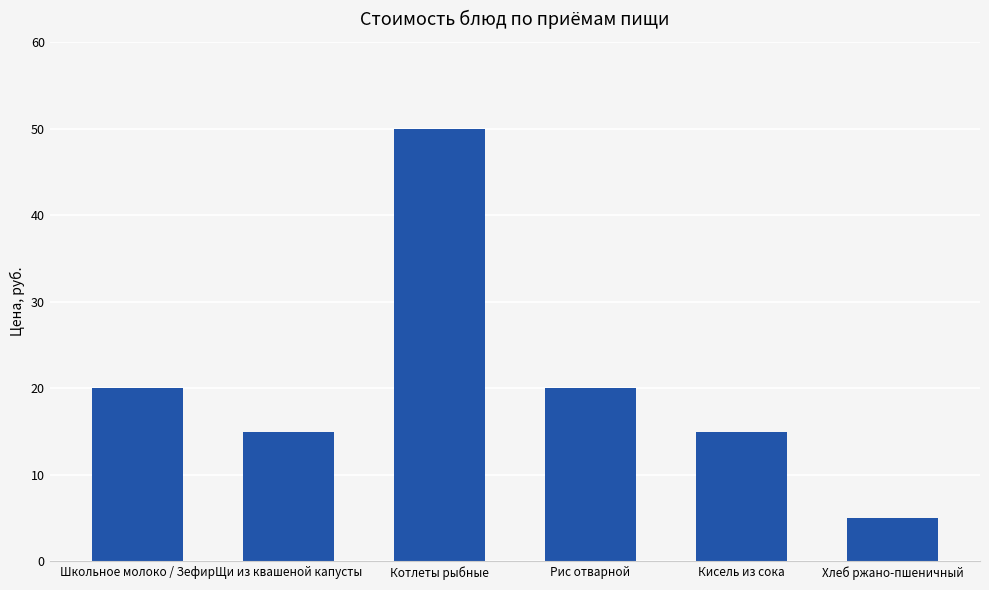

Which has a higher value, Кисель из сока or Хлеб ржано-пшеничный?

Кисель из сока